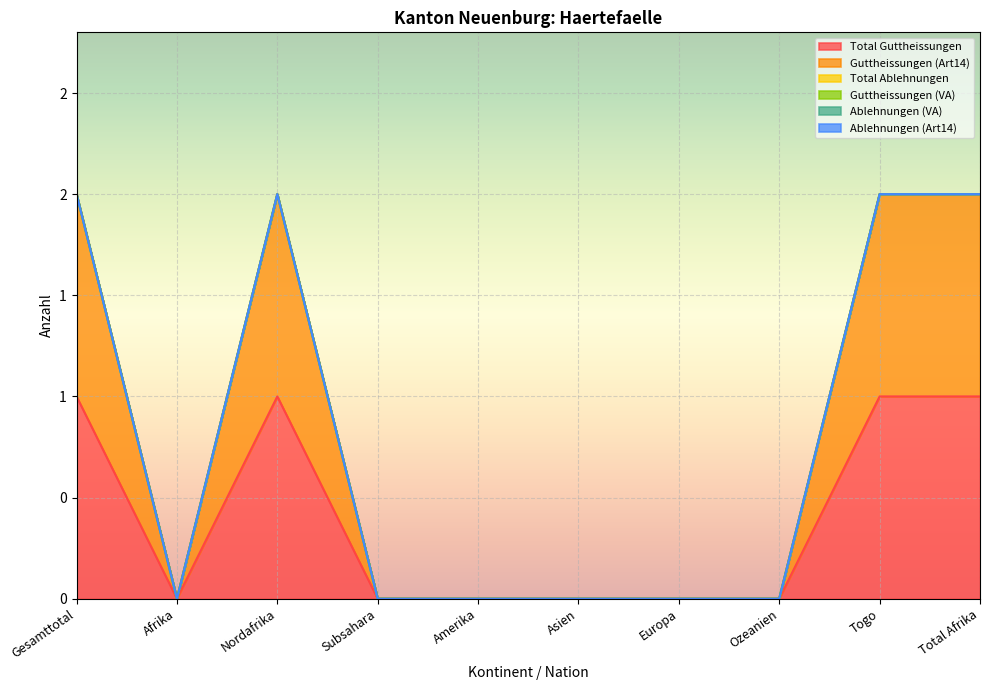

True or false: Ablehnungen (Art14) and Ablehnungen (VA) cross at least once.

False